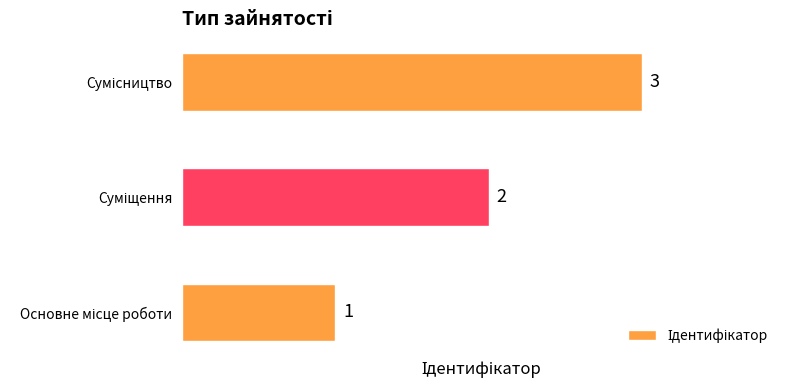

Count the number of data series in this chart.

1